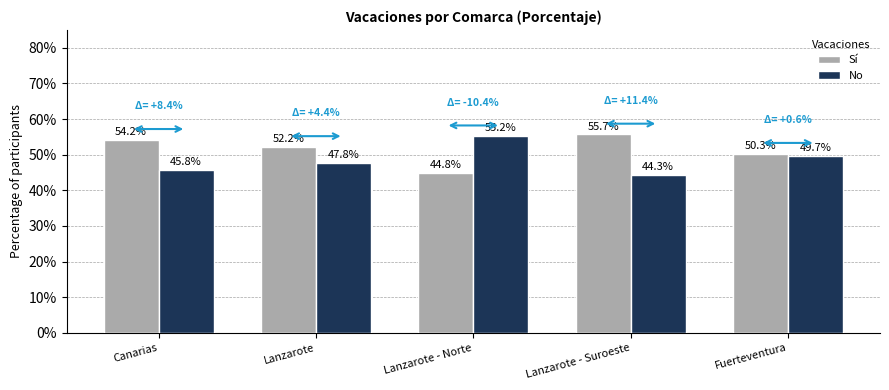

True or false: No has a value of 30.5 at Lanzarote - Norte.

False